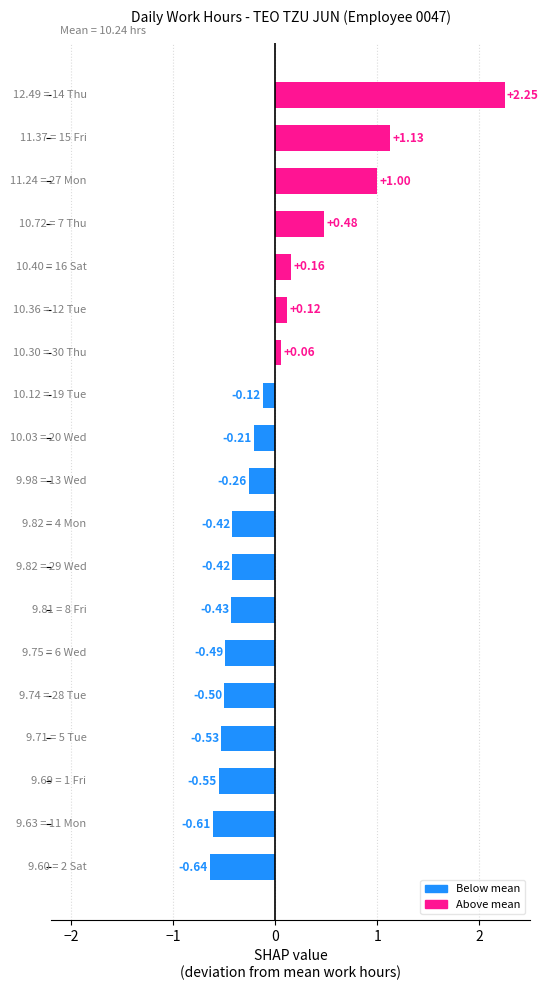

What is the difference between the maximum and second lowest values?

2.9